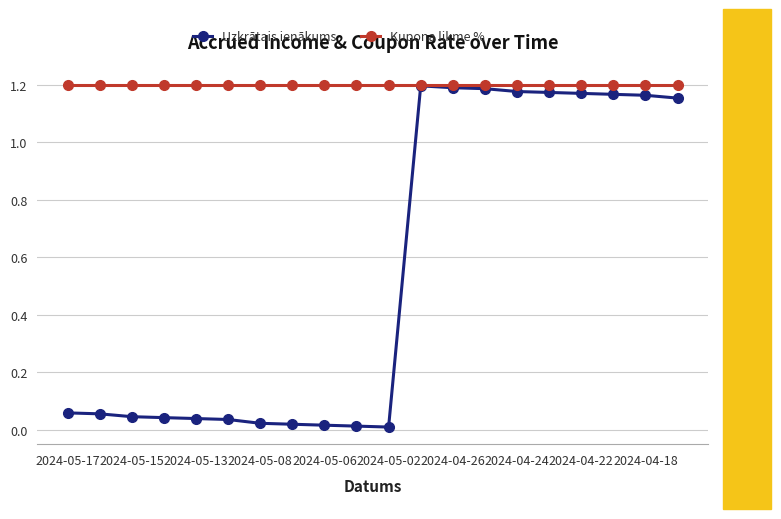

At how many categories does at least one series exceed 1?

20